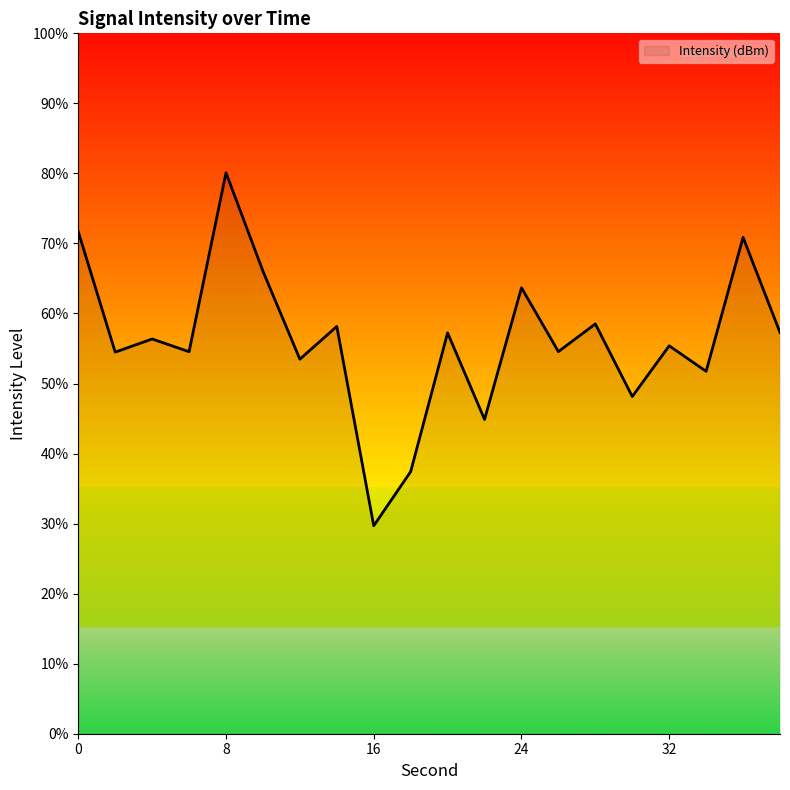

What is the difference between the maximum and minimum values?

50.4